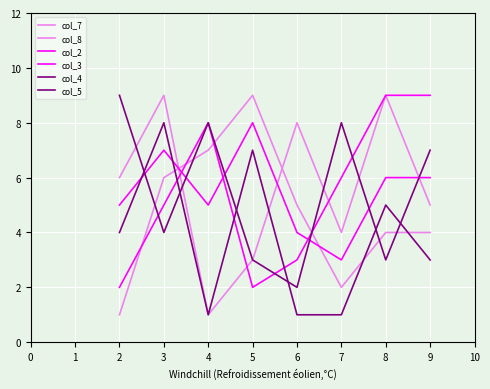

Rank the series by their maximum value, from lowest to highest.

col_3, col_4, col_7, col_8, col_2, col_5